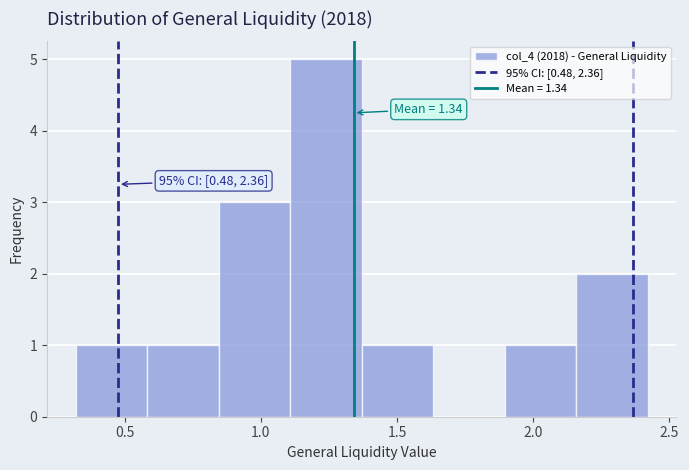

Which range on the x-axis has the tallest bar?

1.10 to 1.35